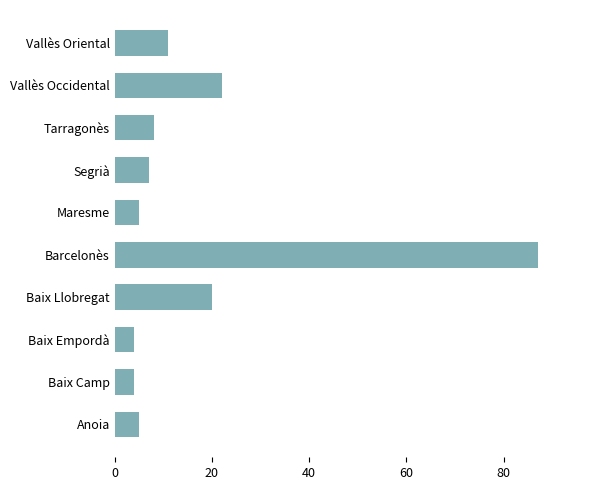

What is the difference between the second highest and second lowest values?

18